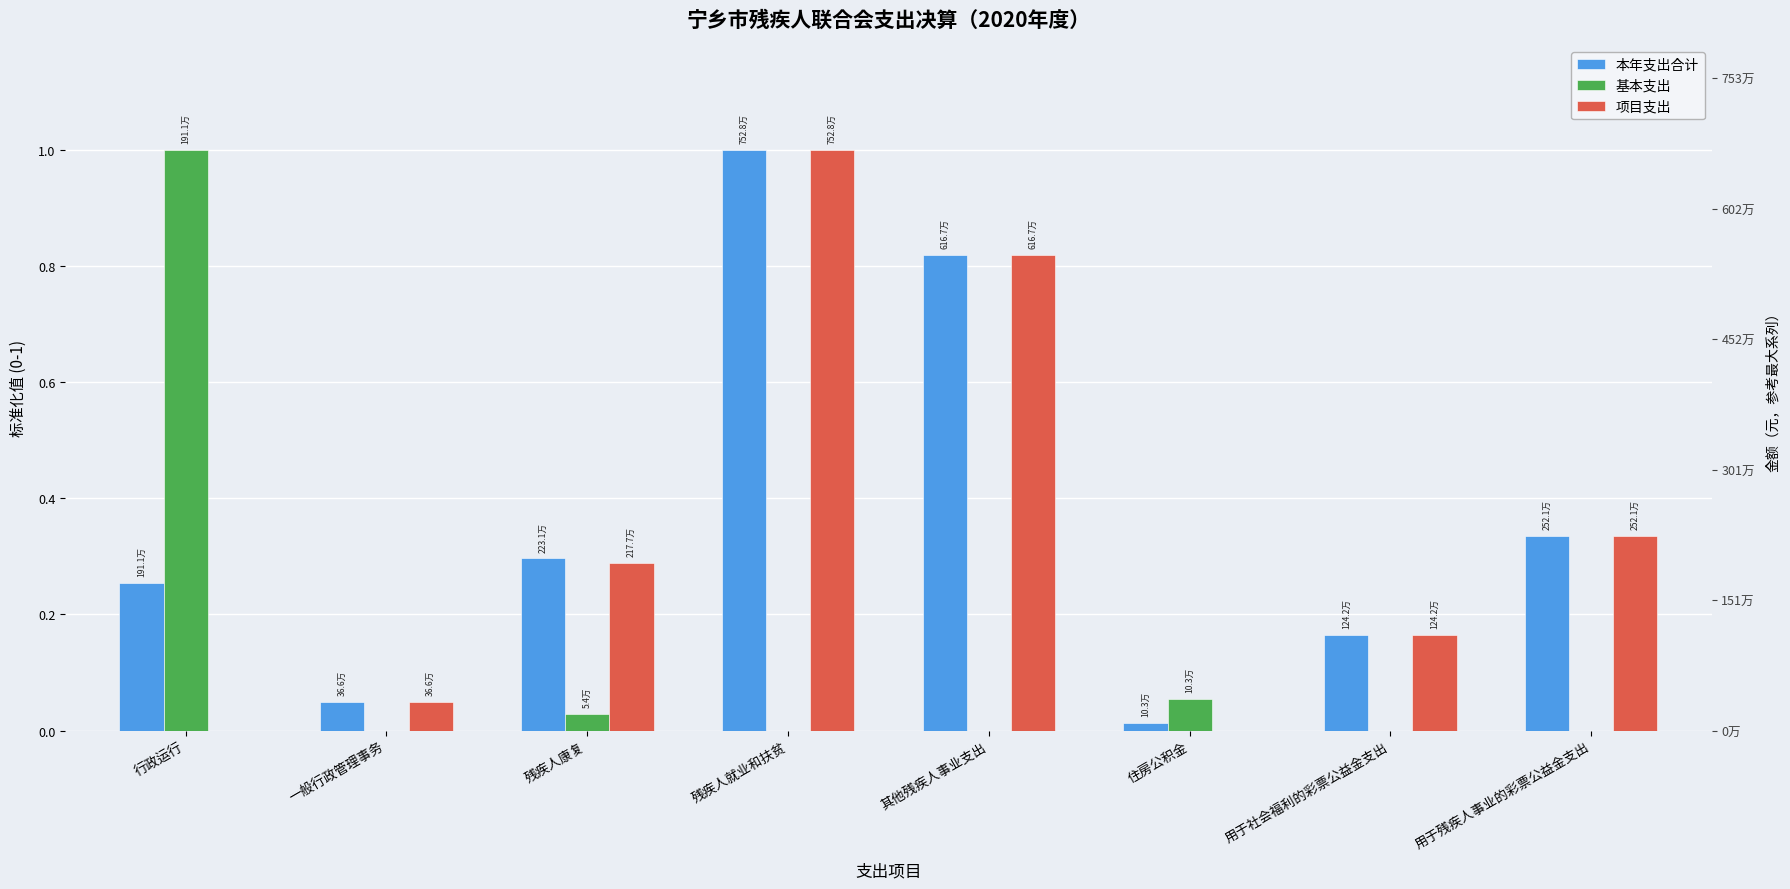

Are the bars horizontal?

No